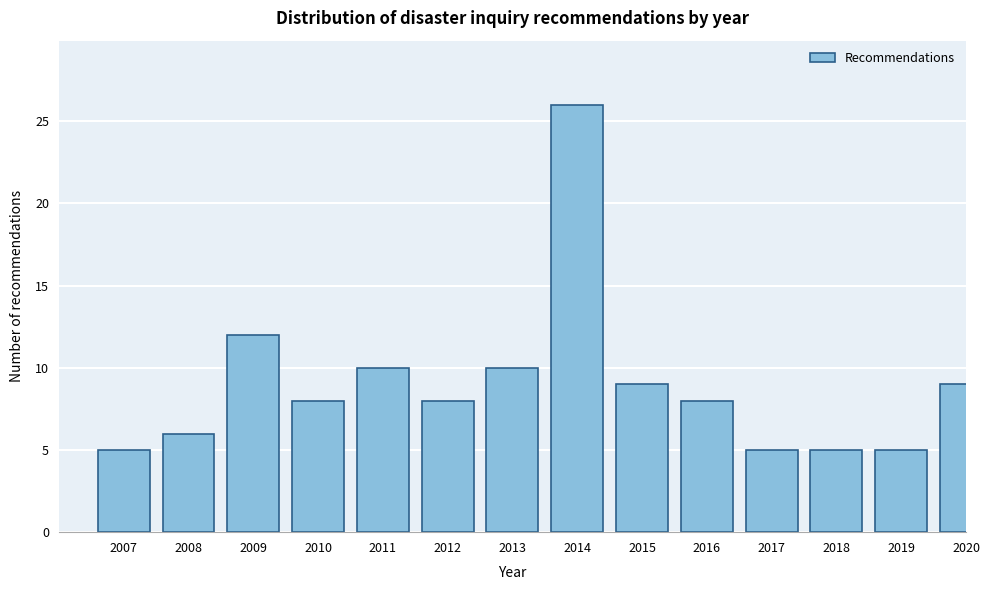

Reading left to right, list all the values displayed in this chart.

5	6	12	8	10	8	10	26	9	8	5	5	5	9